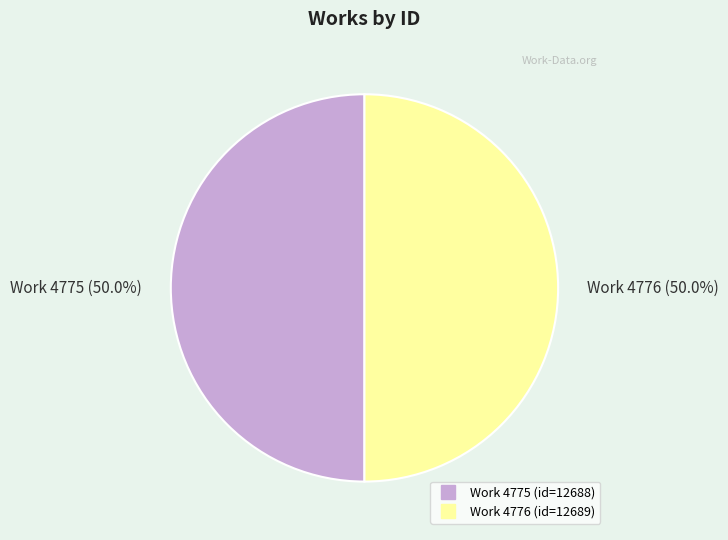

How many slices are in this pie chart?

2